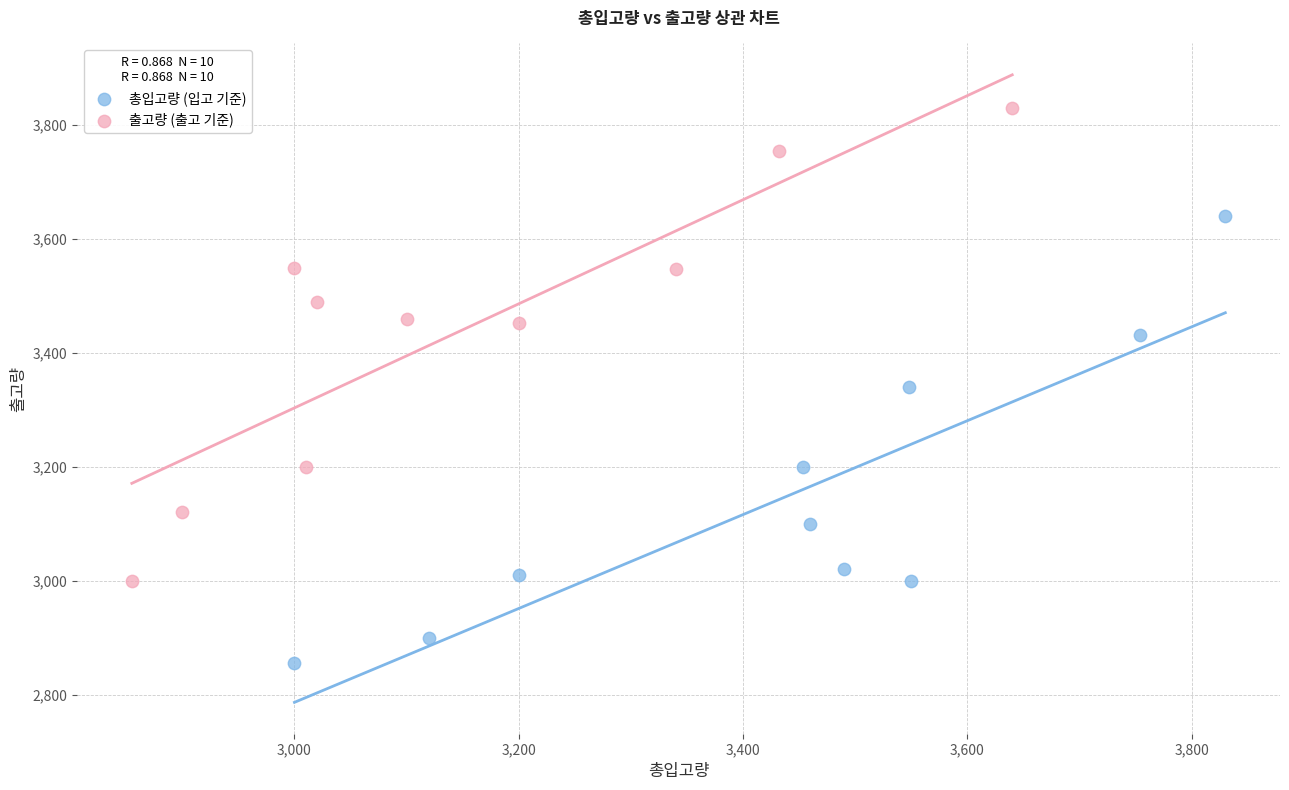

Which series has the largest Y range (max minus min)?

출고량 (출고 기준)